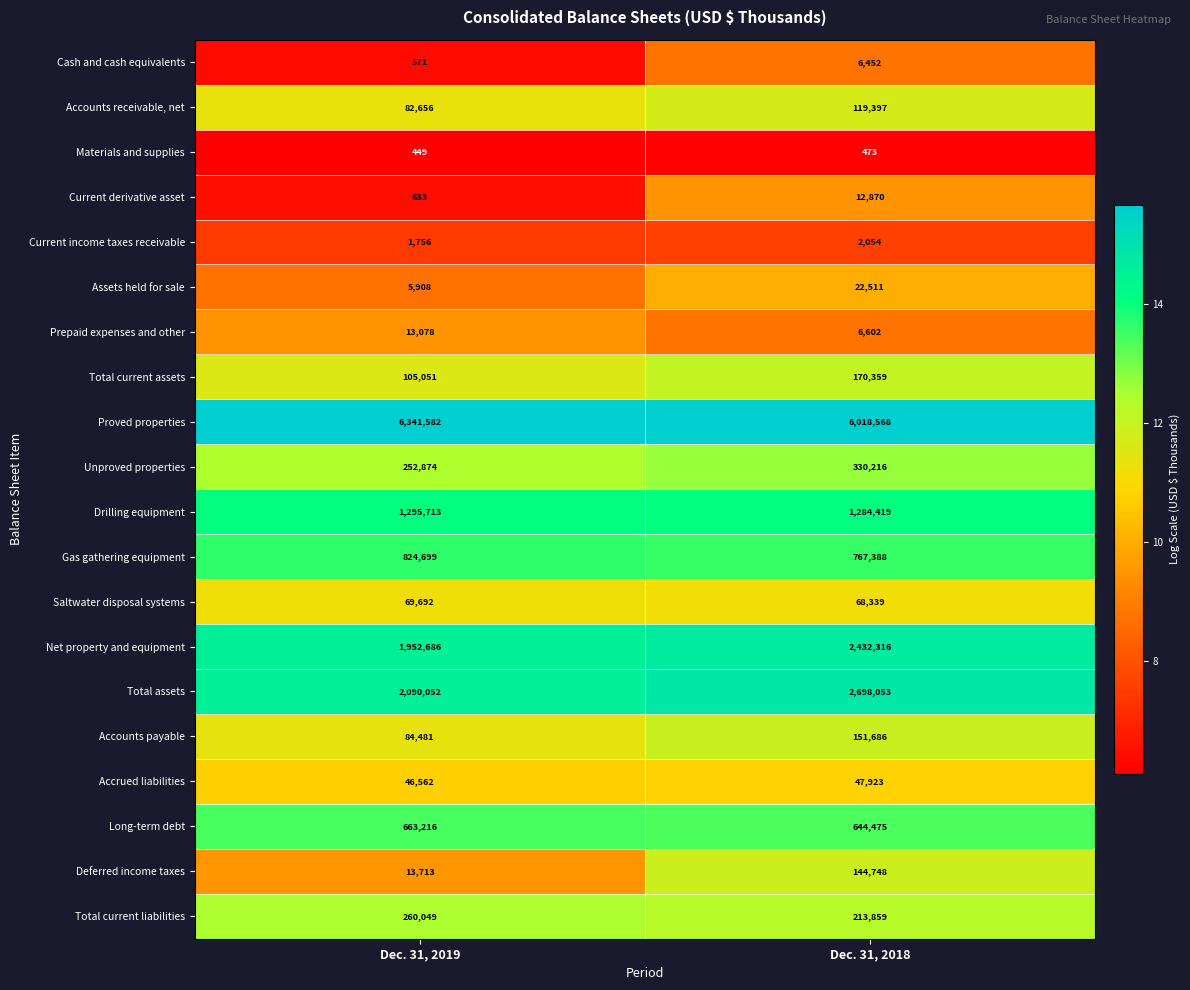

What is the sum of the Prepaid expenses and other values at Dec. 31, 2019 and Dec. 31, 2018?

19680